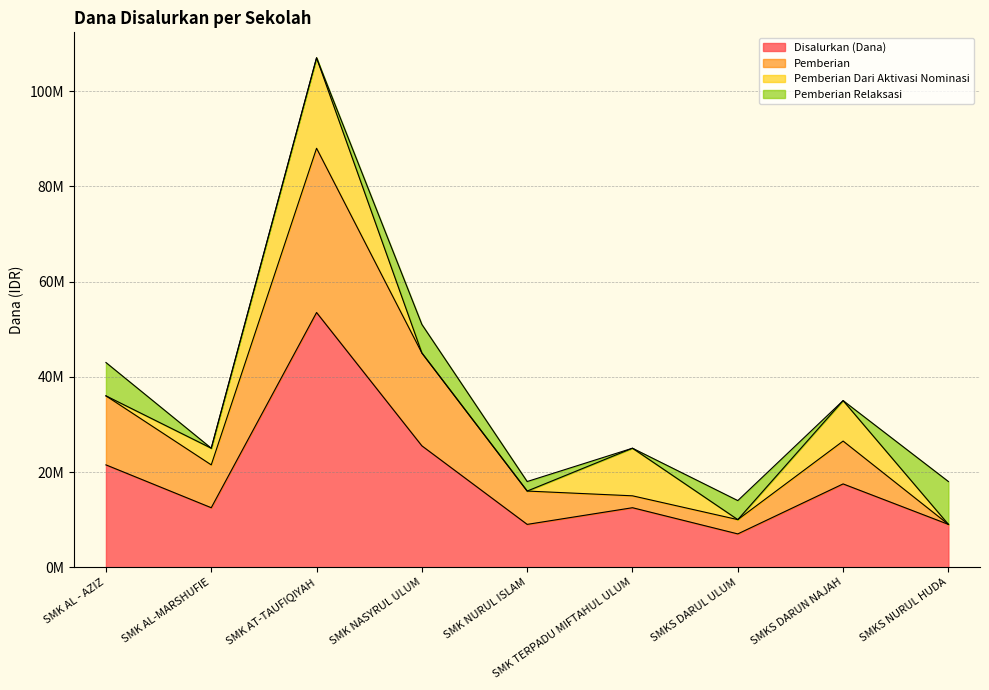

What is the smallest value displayed?

7000000